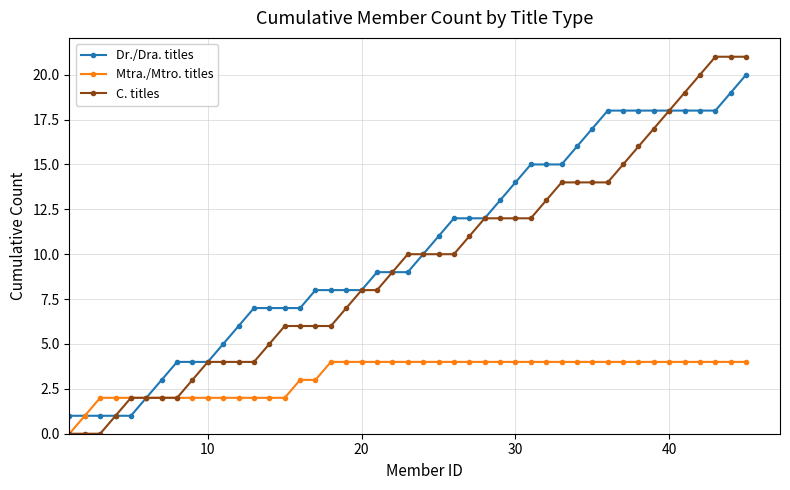

Which series has the largest range (max minus min)?

C. titles